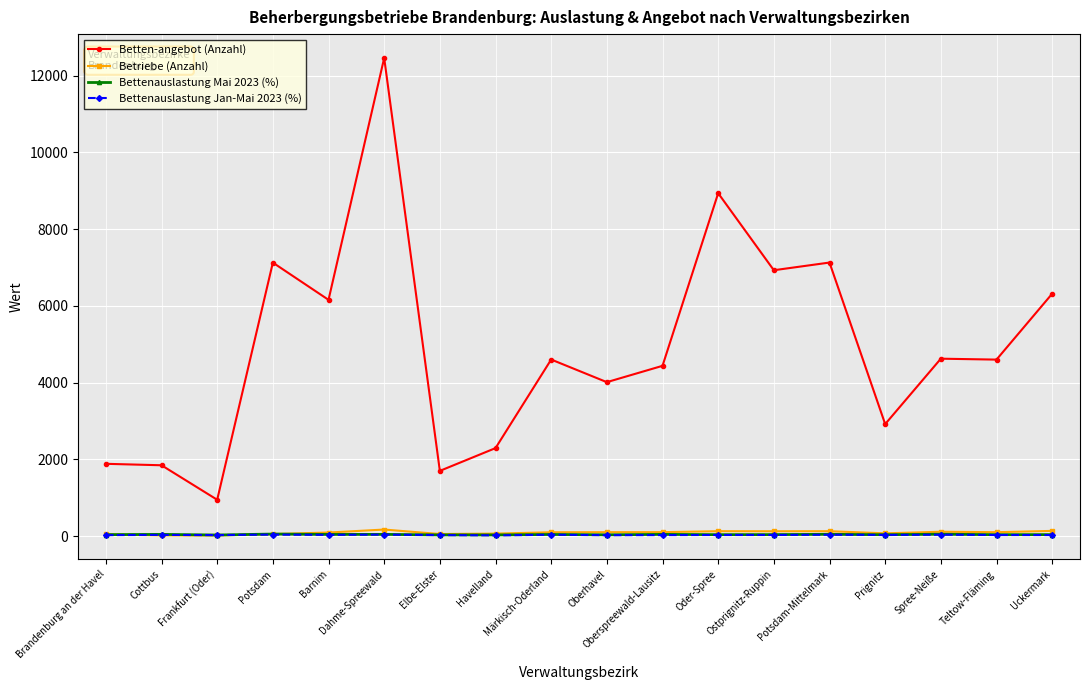

What is the sum of all Betten-angebot (Anzahl) values?

88941.0